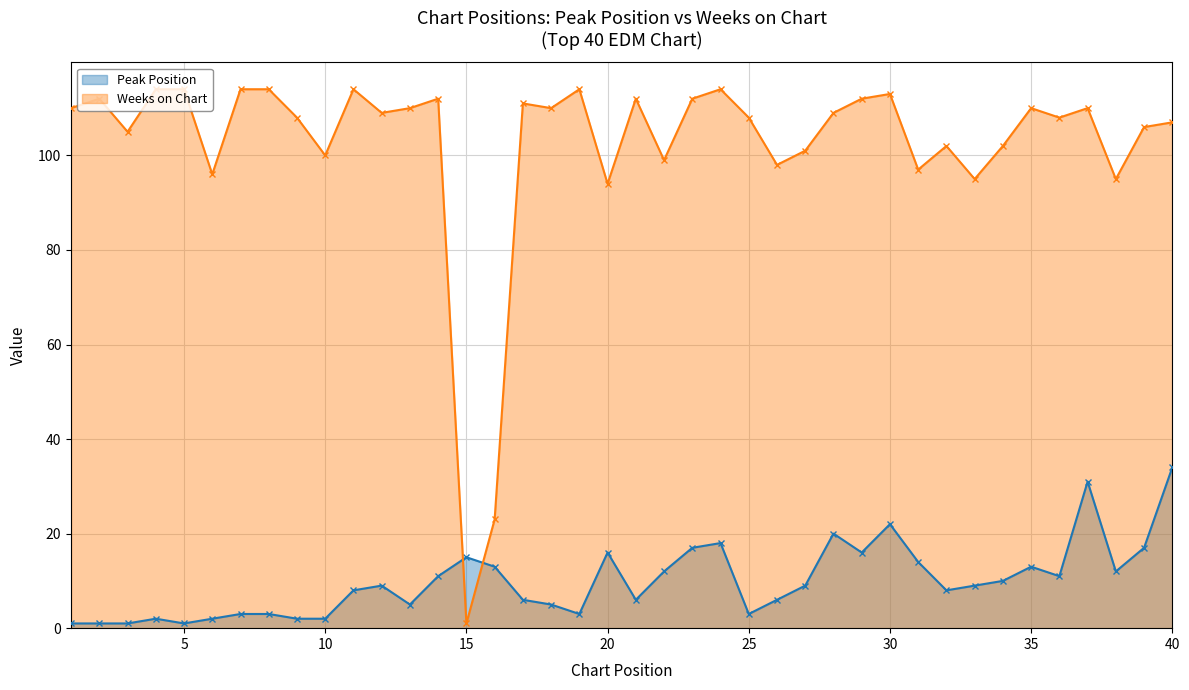

Is it true that Weeks on Chart equals 114 at 5?

True